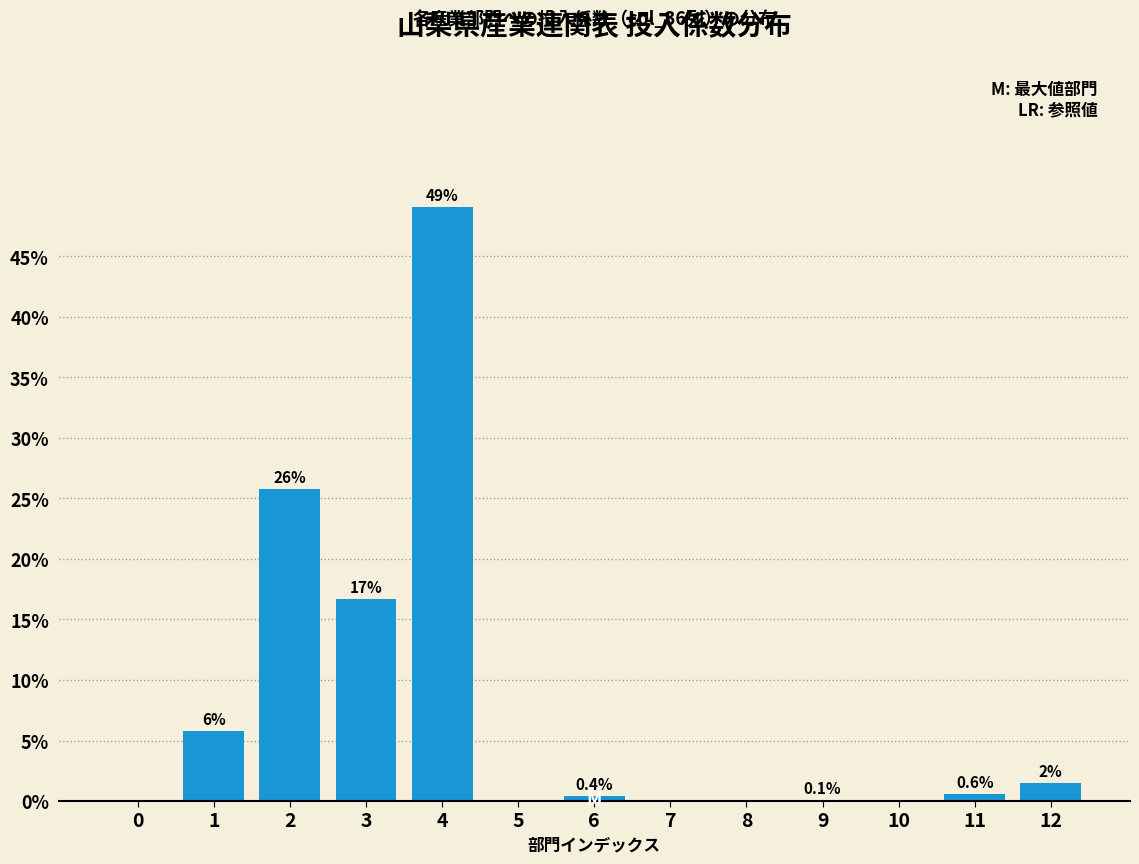

What is the greatest value displayed?

49.1